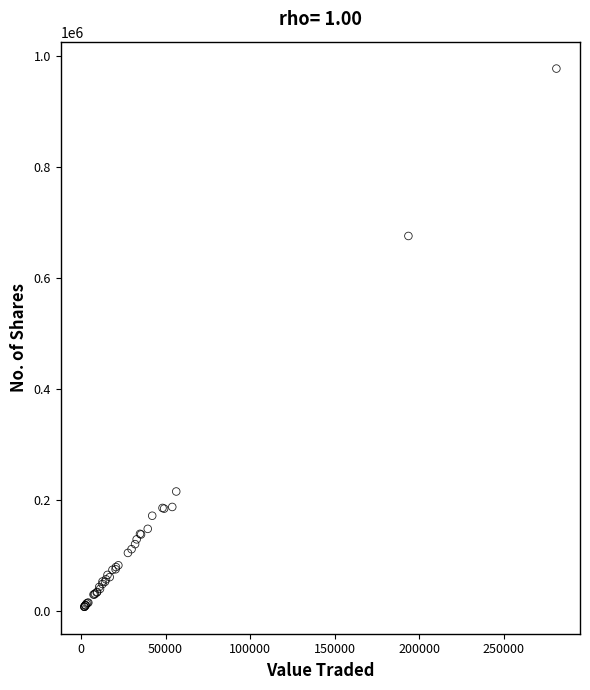

What Y value in the scatter plot is closest to 492557?

675899